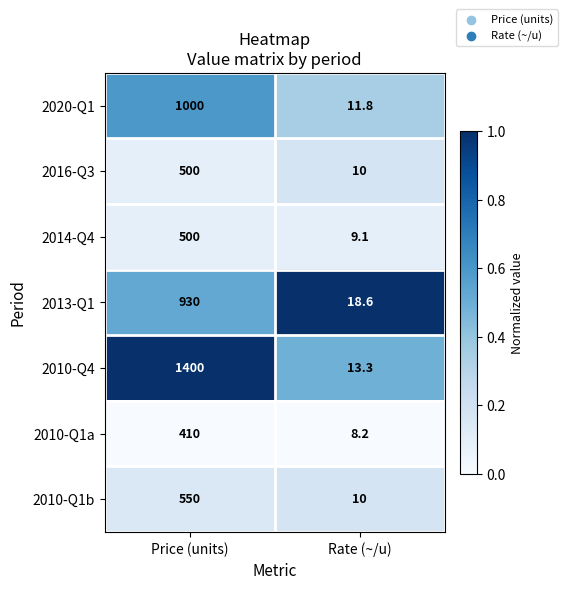

What is the sum of the 2016-Q3 values at Rate (~/u) and Price (units)?

510.0